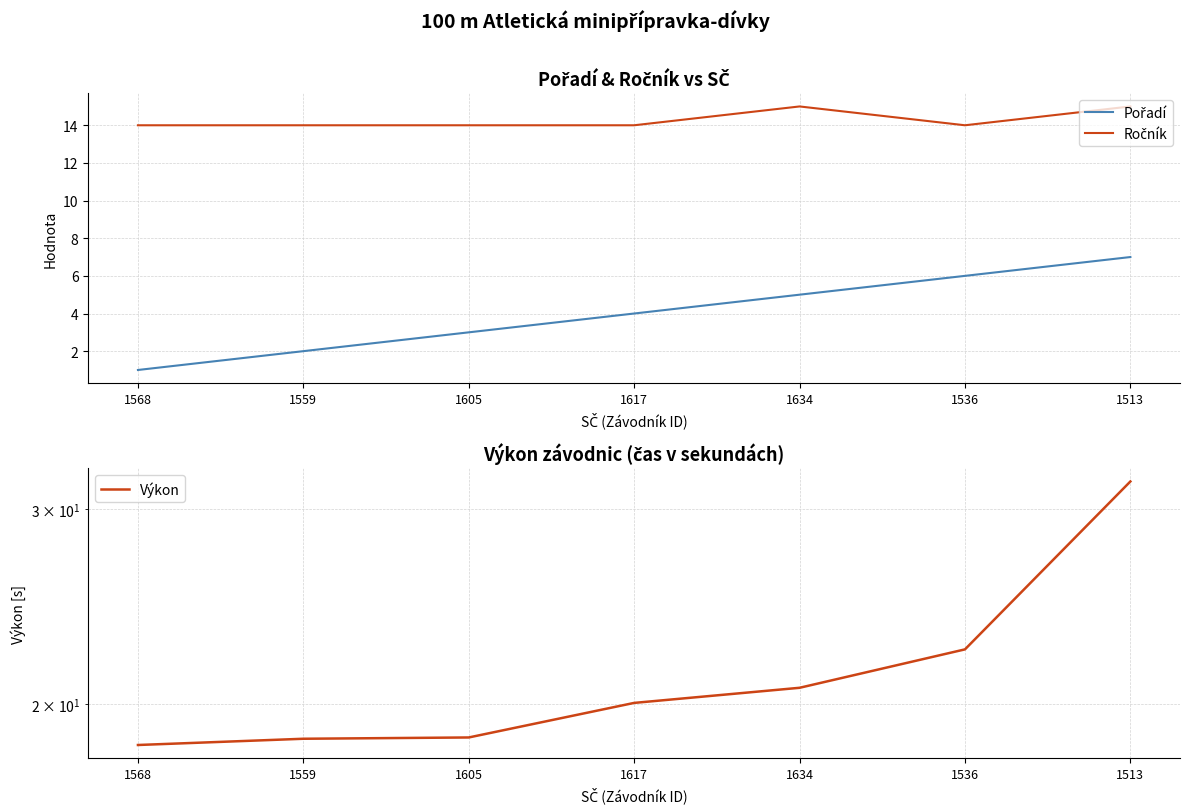

List the series in order of their overall mean, lowest first.

Pořadí, Ročník, Výkon